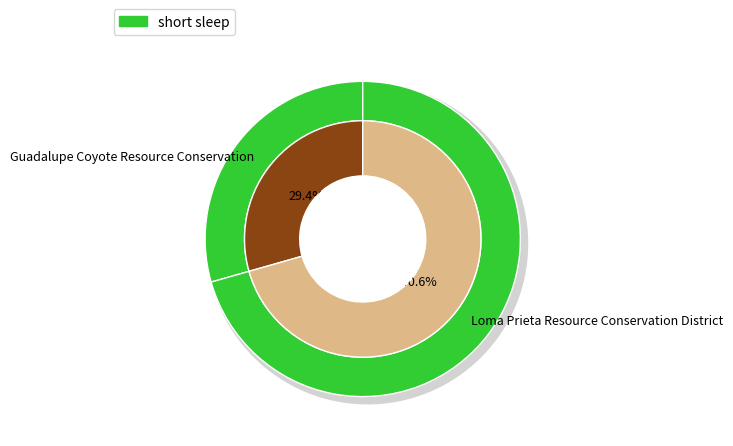

To the nearest percent, what is the combined percentage of Guadalupe Coyote Resource Conservation and Loma Prieta Resource Conservation District?

100%